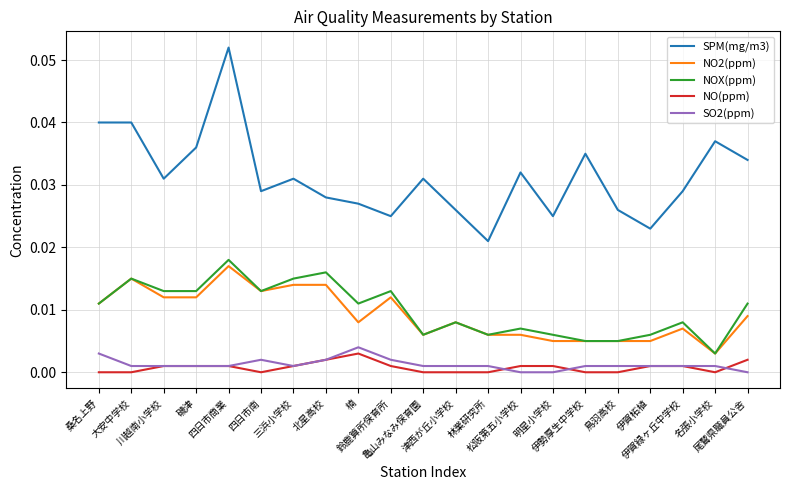

The NOX(ppm) series shows 0.0 at 明星小学校. True or false?

True